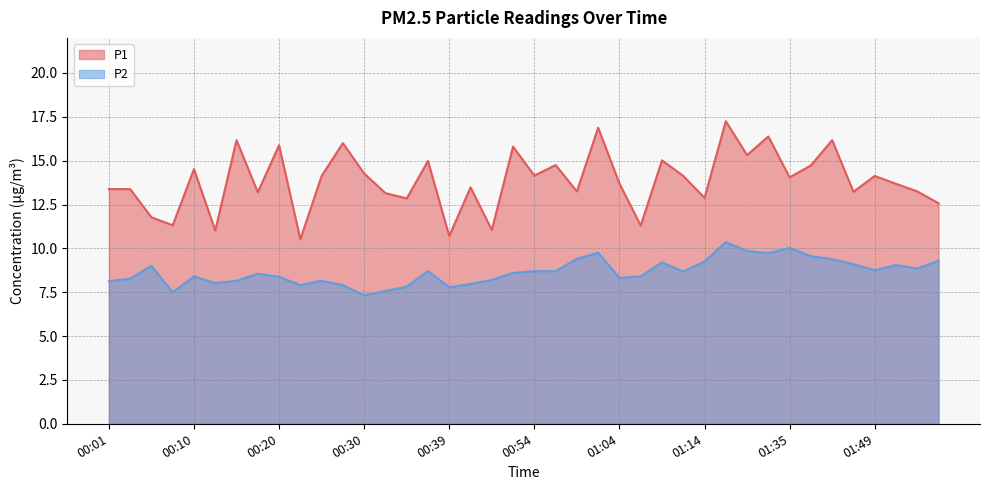

What is the sum of all P1 values?

554.4